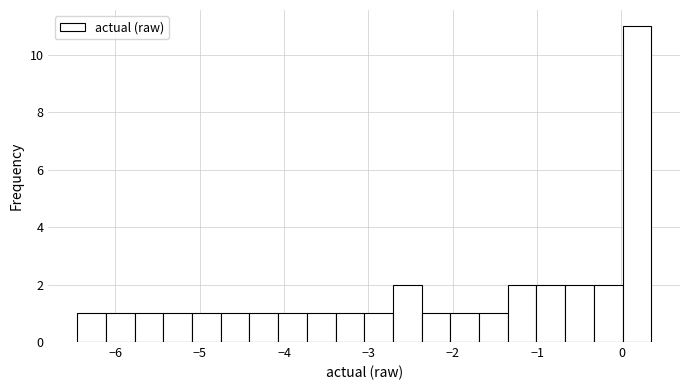

Around what value on the x-axis is the tallest bar? Give the approximate position of its centre, as read against the axis.

0.2